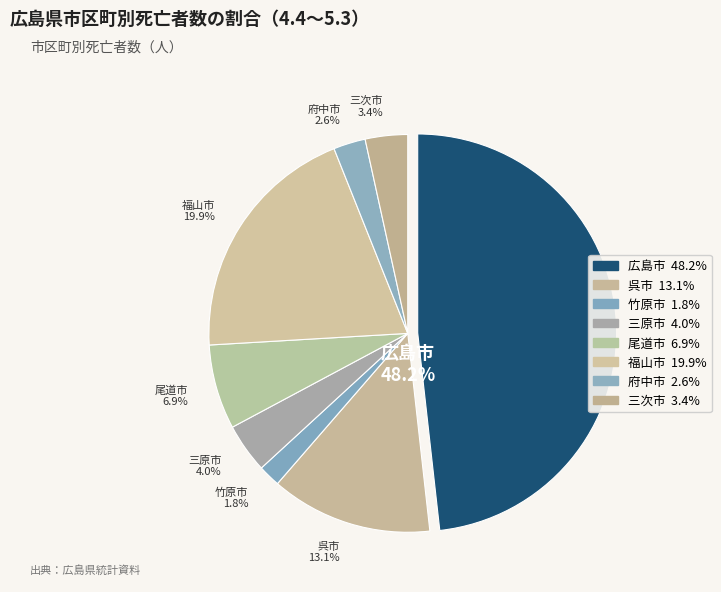

How many segments does this pie chart have?

8